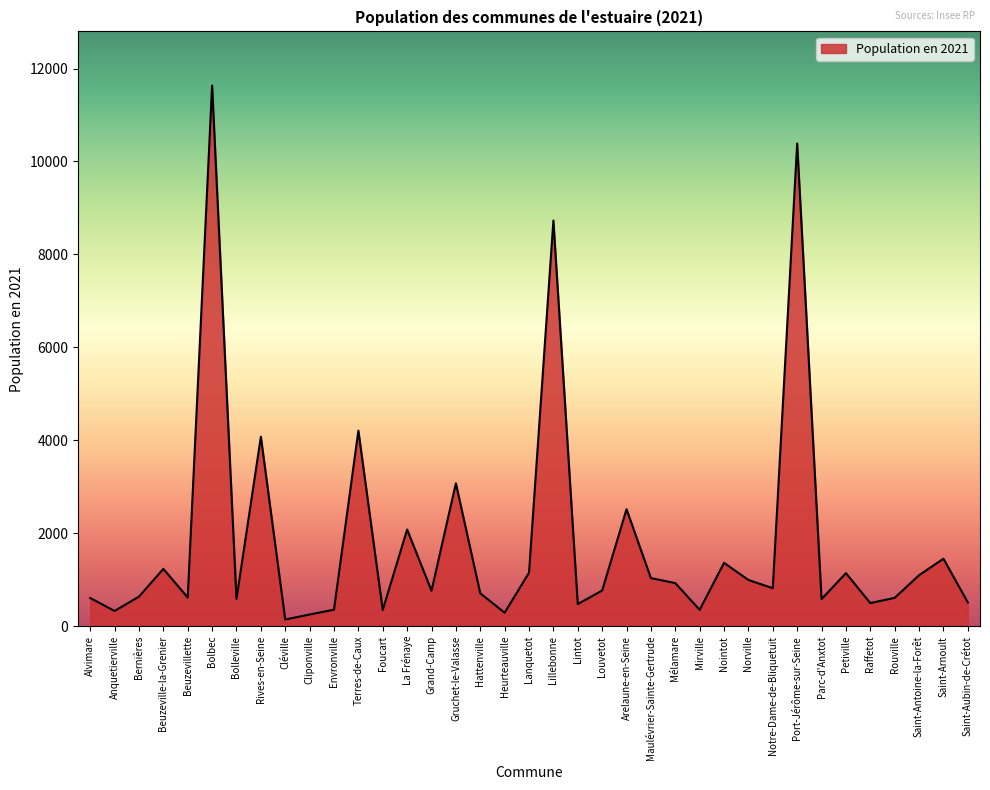

How many lines are shown in the chart?

1